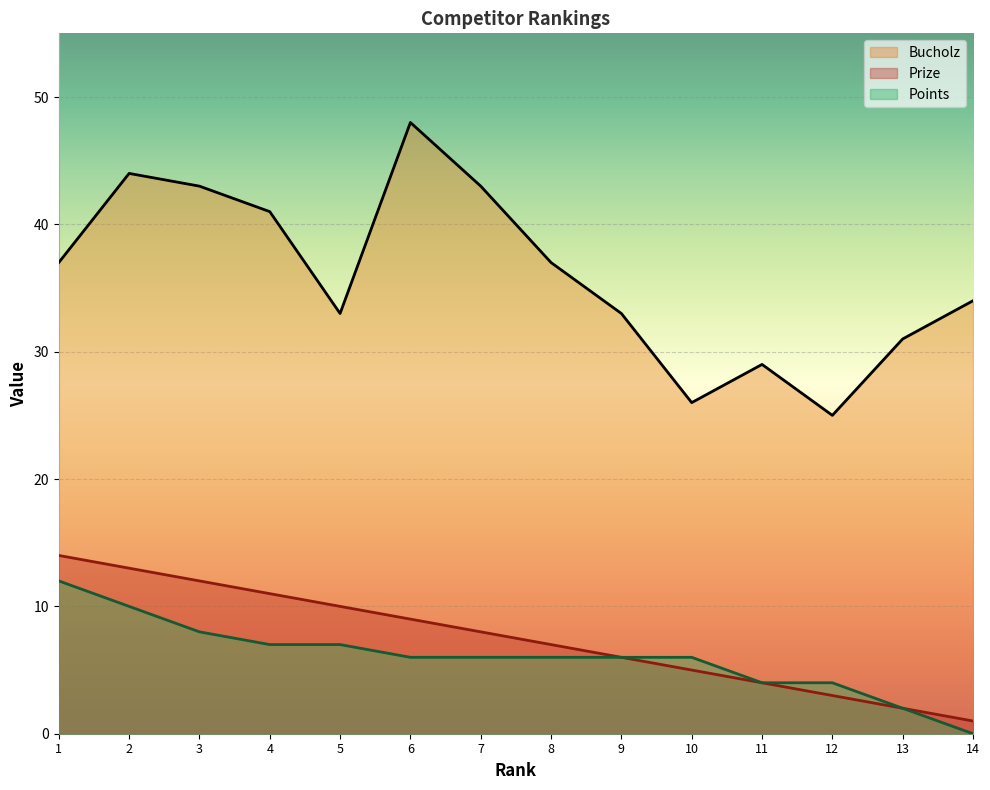

What is the sum of all Bucholz values?

504